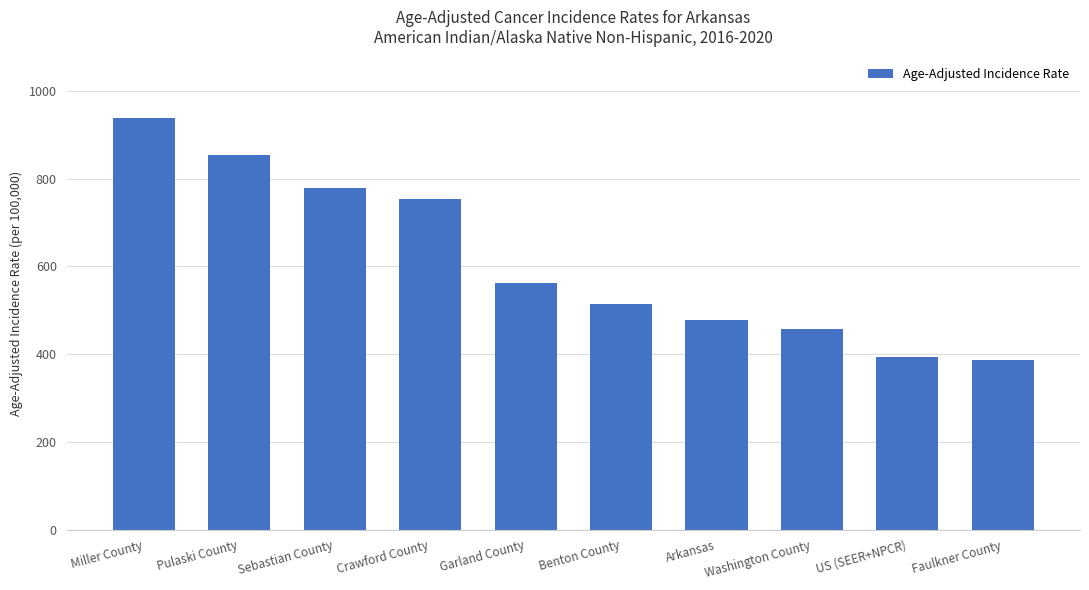

Is it true that the value at Faulkner County is 638.7?

False